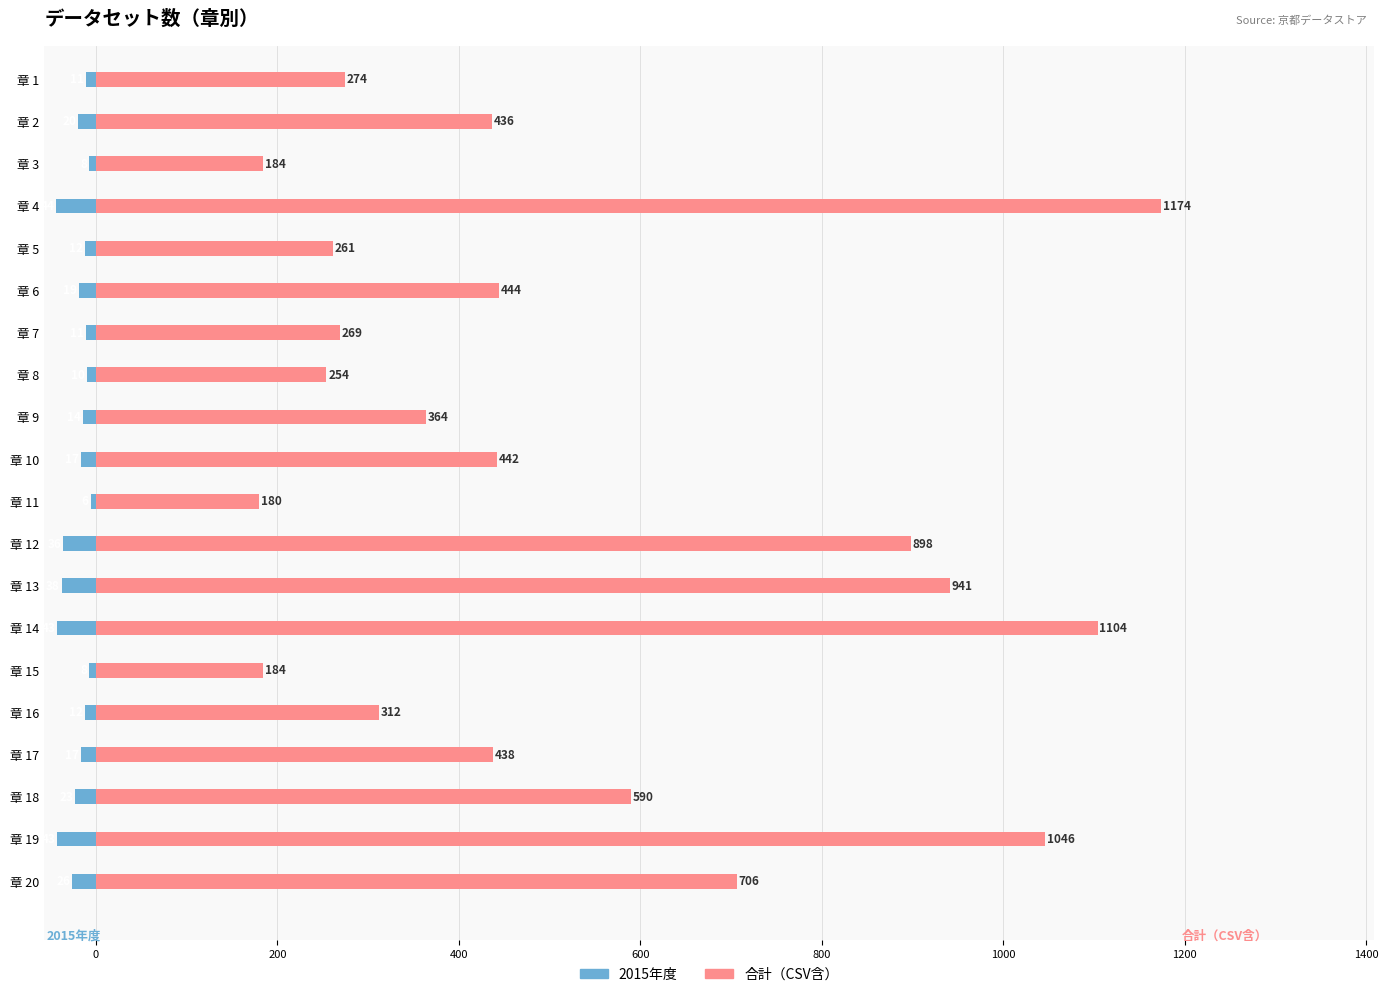

List the series in order of their overall mean, highest first.

合計（CSV含）, 2015年度